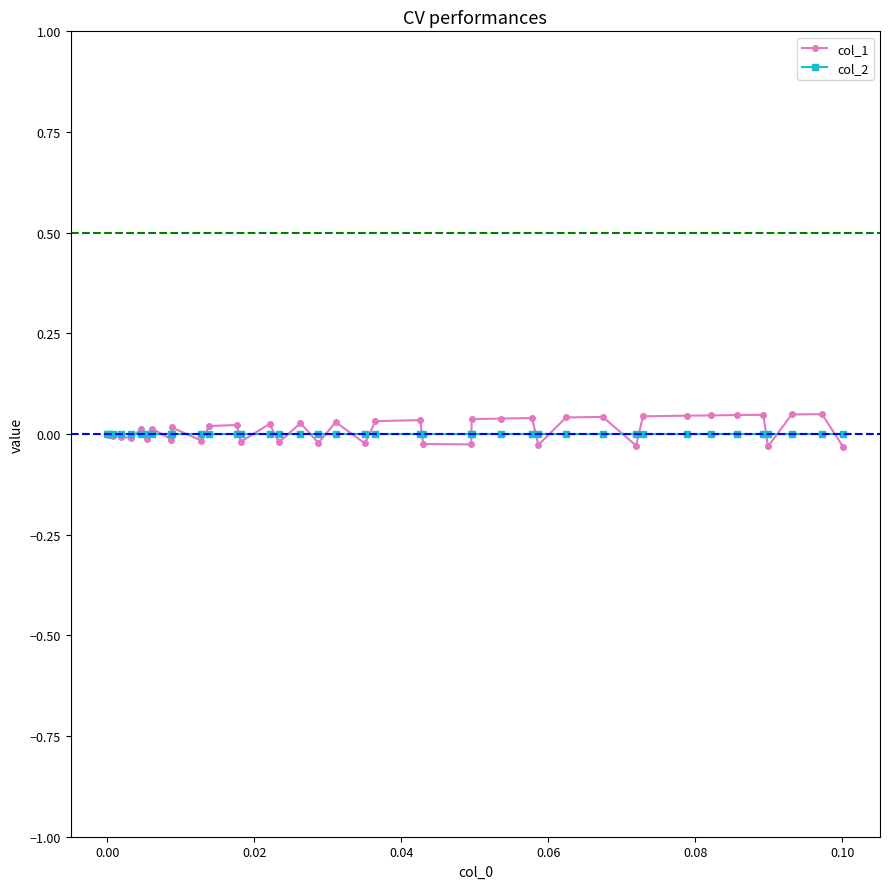

Which series has the widest spread of values?

col_1